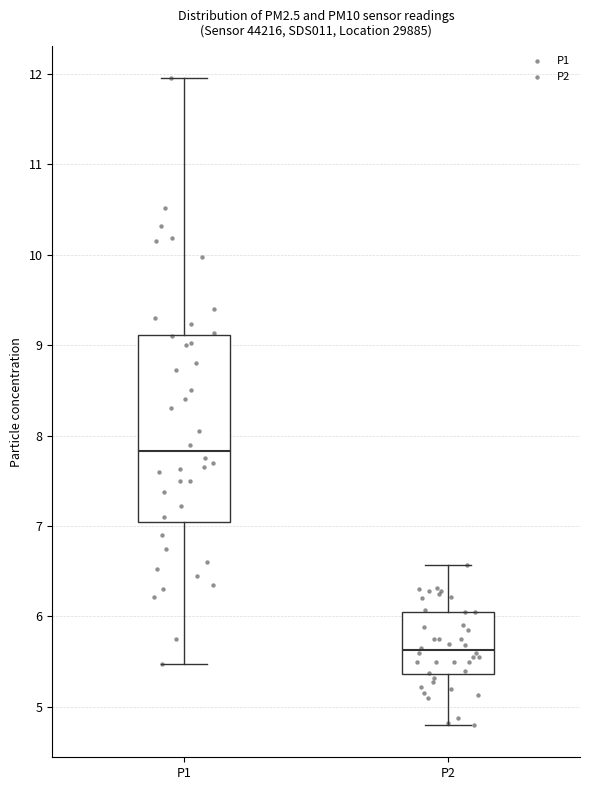

Which box has the highest median line?

P1